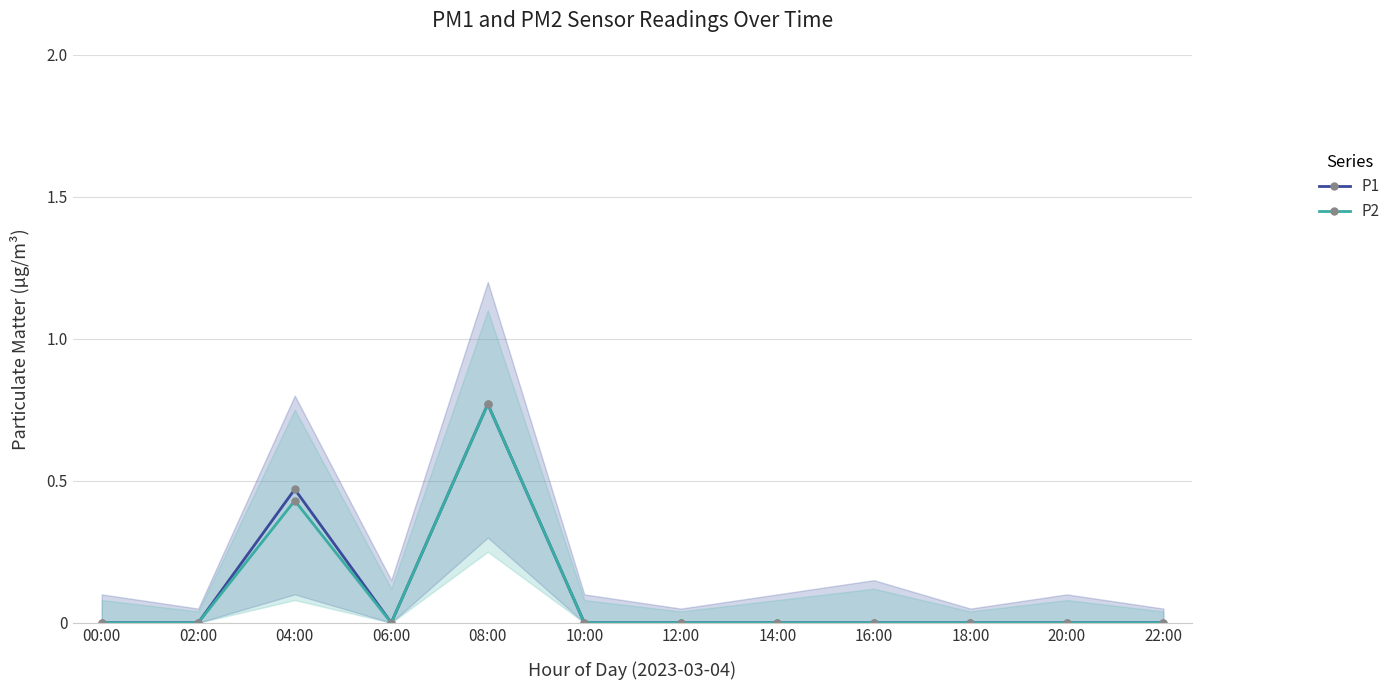

Does the chart have visible grid lines?

Yes